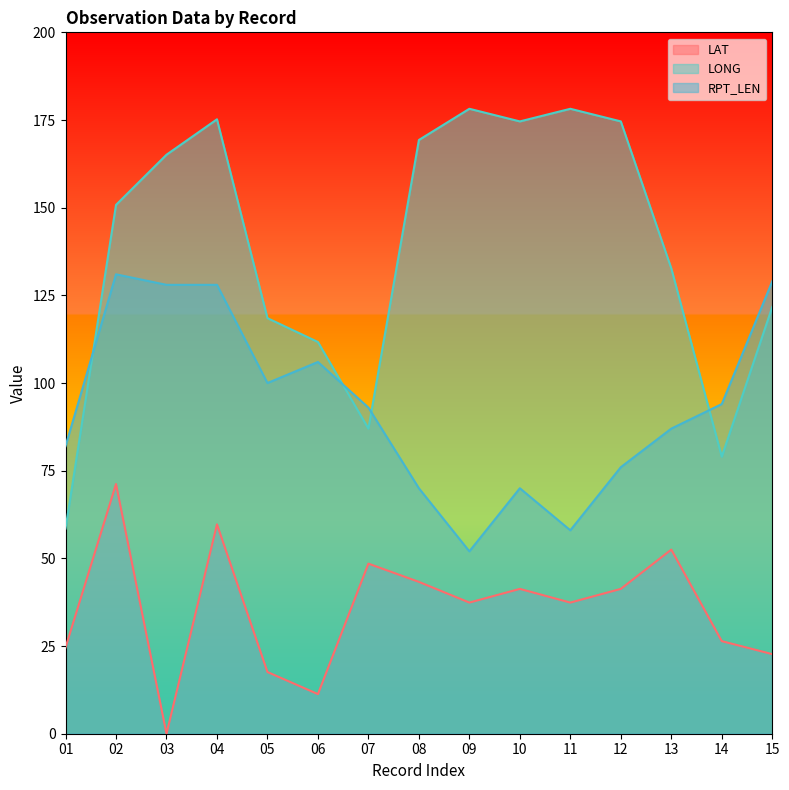

How many data points in RPT_LEN are less than 93?

7